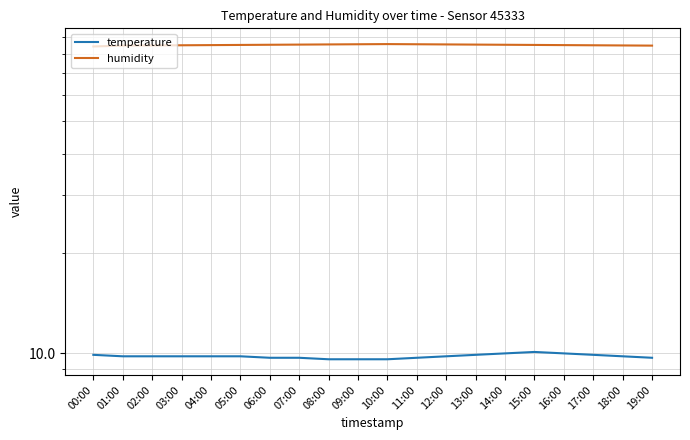

True or false: humidity has more than 1 interior local peaks.

False